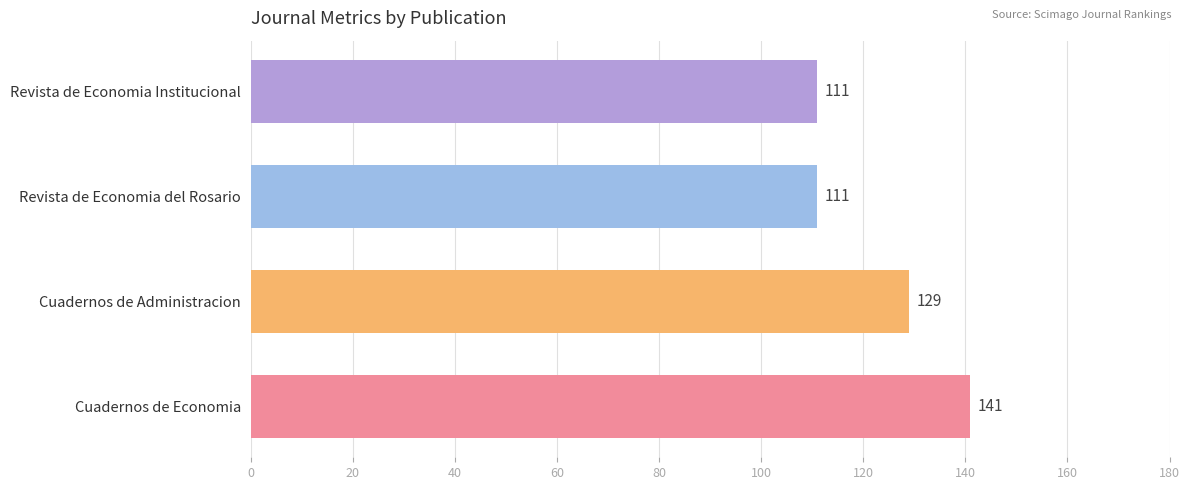

Read the value at Revista de Economia Institucional, to the nearest 5.

110